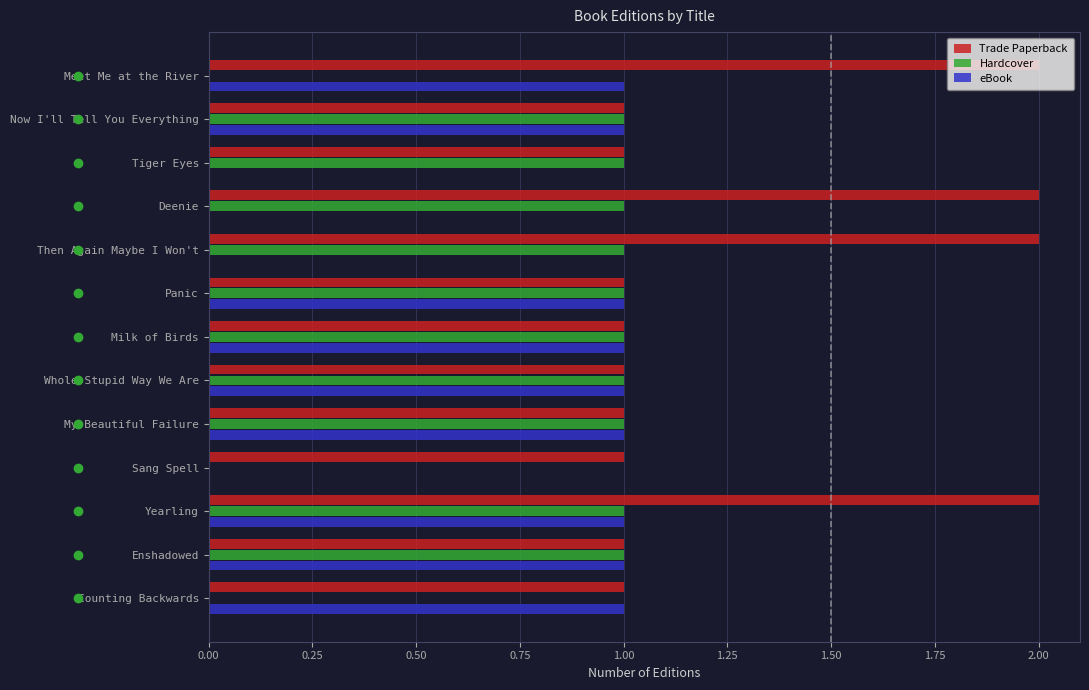

True or false: Hardcover has a value of 1 at My Beautiful Failure.

True